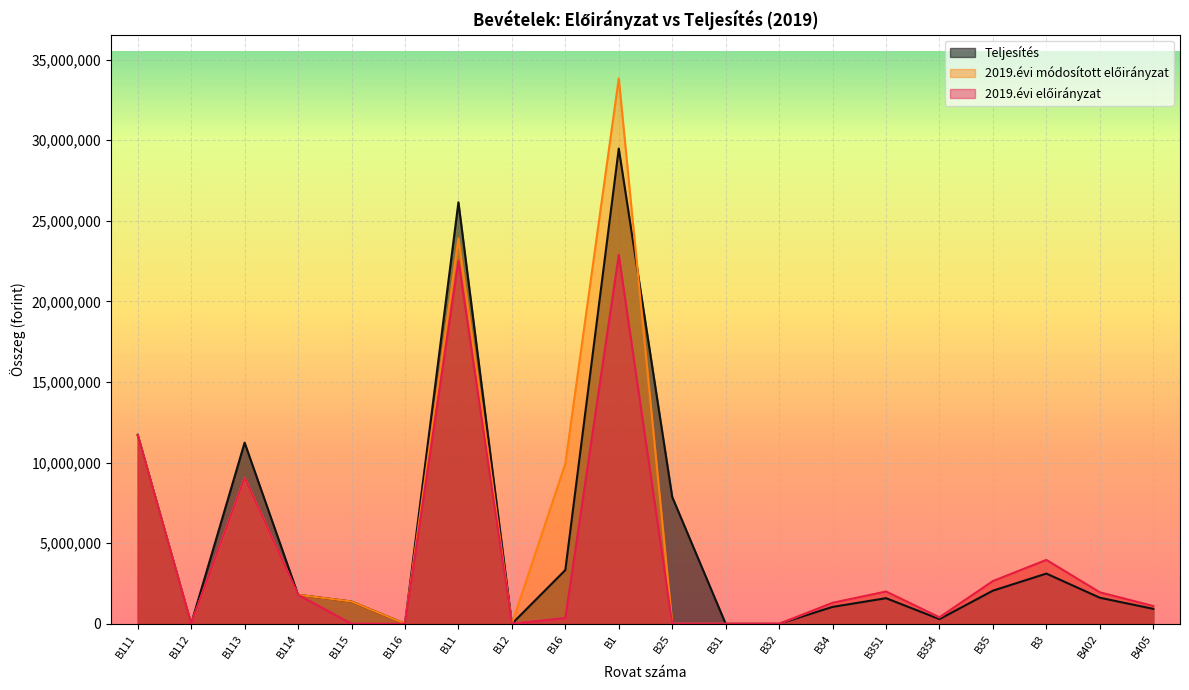

At how many categories does at least one series exceed 10867040?

4